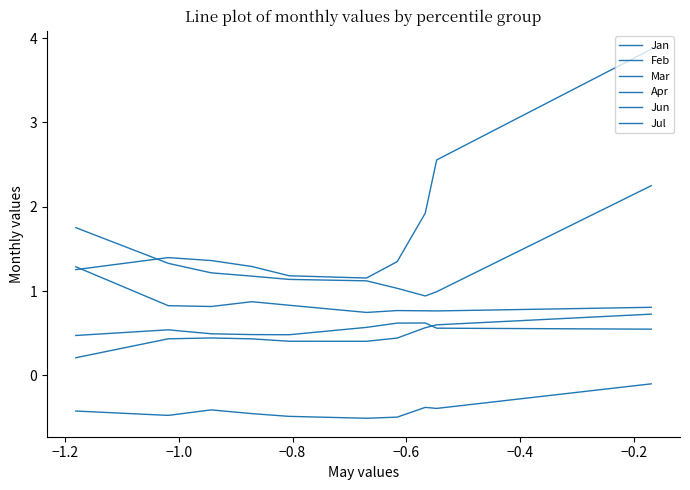

At which category does Mar reach its first local valley?

−1.0